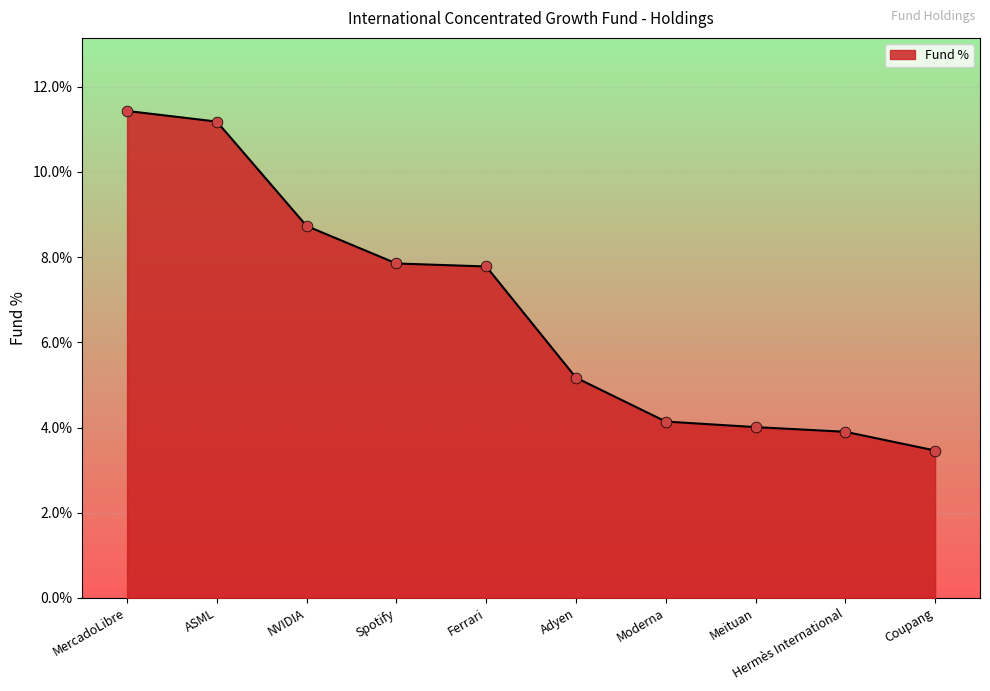

What is the change in value from MercadoLibre to Meituan?

-7.4